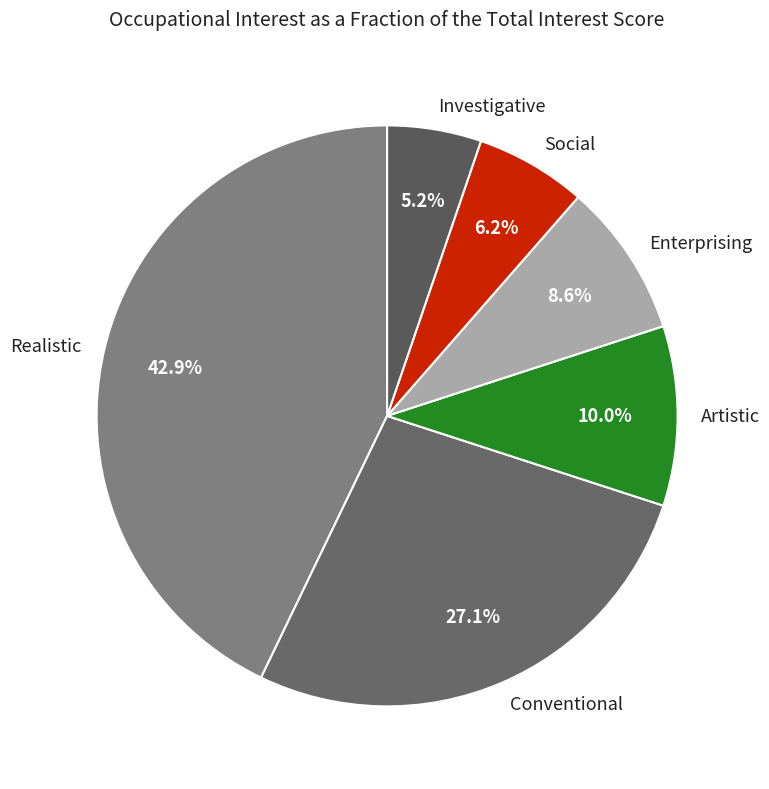

Rank the categories by value from lowest to highest.

Investigative, Social, Enterprising, Artistic, Conventional, Realistic